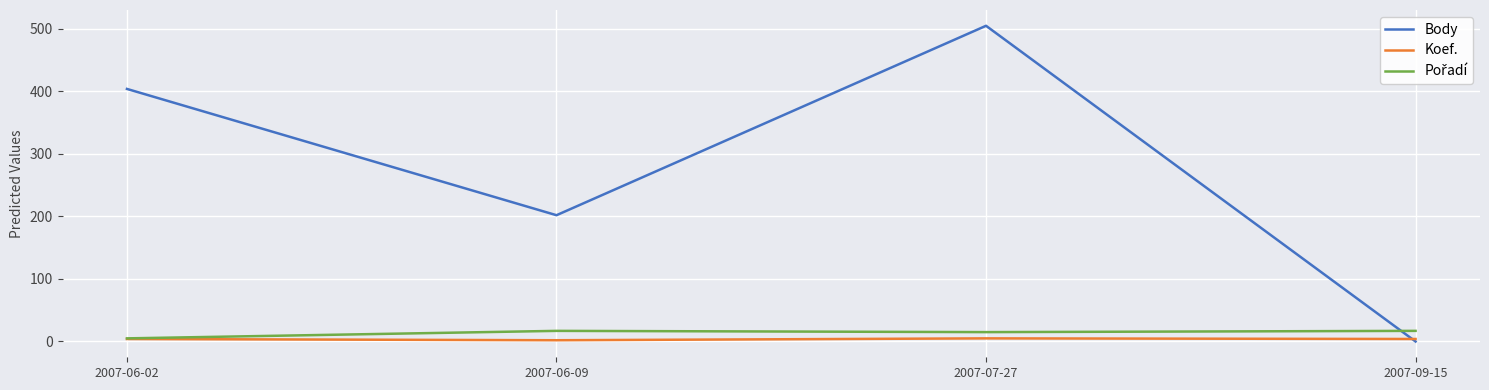

Rank the categories by Body value from lowest to highest.

2007-09-15, 2007-06-09, 2007-06-02, 2007-07-27